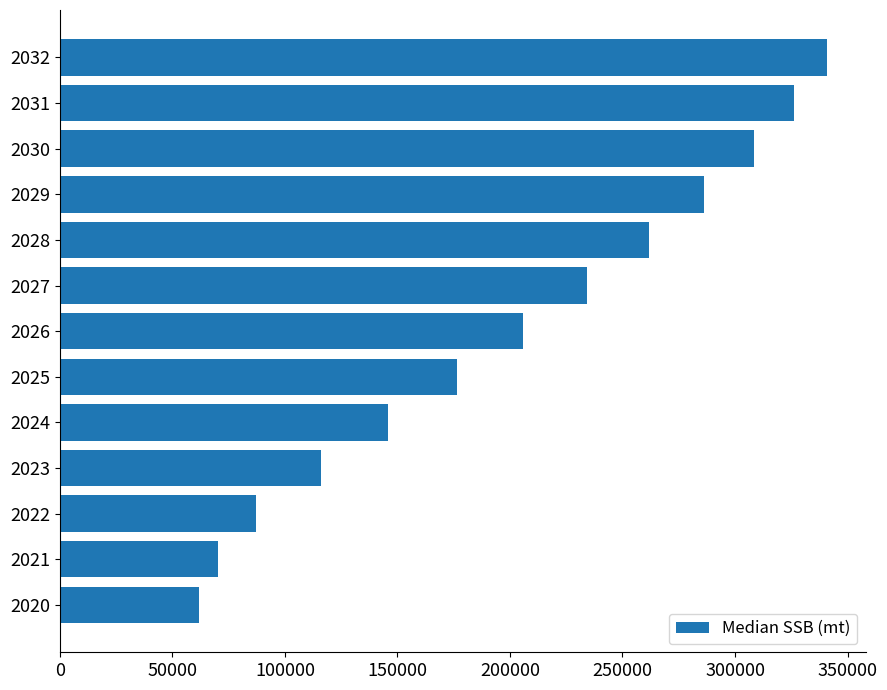

What is the approximate value at 2031, to the nearest 100?

326200